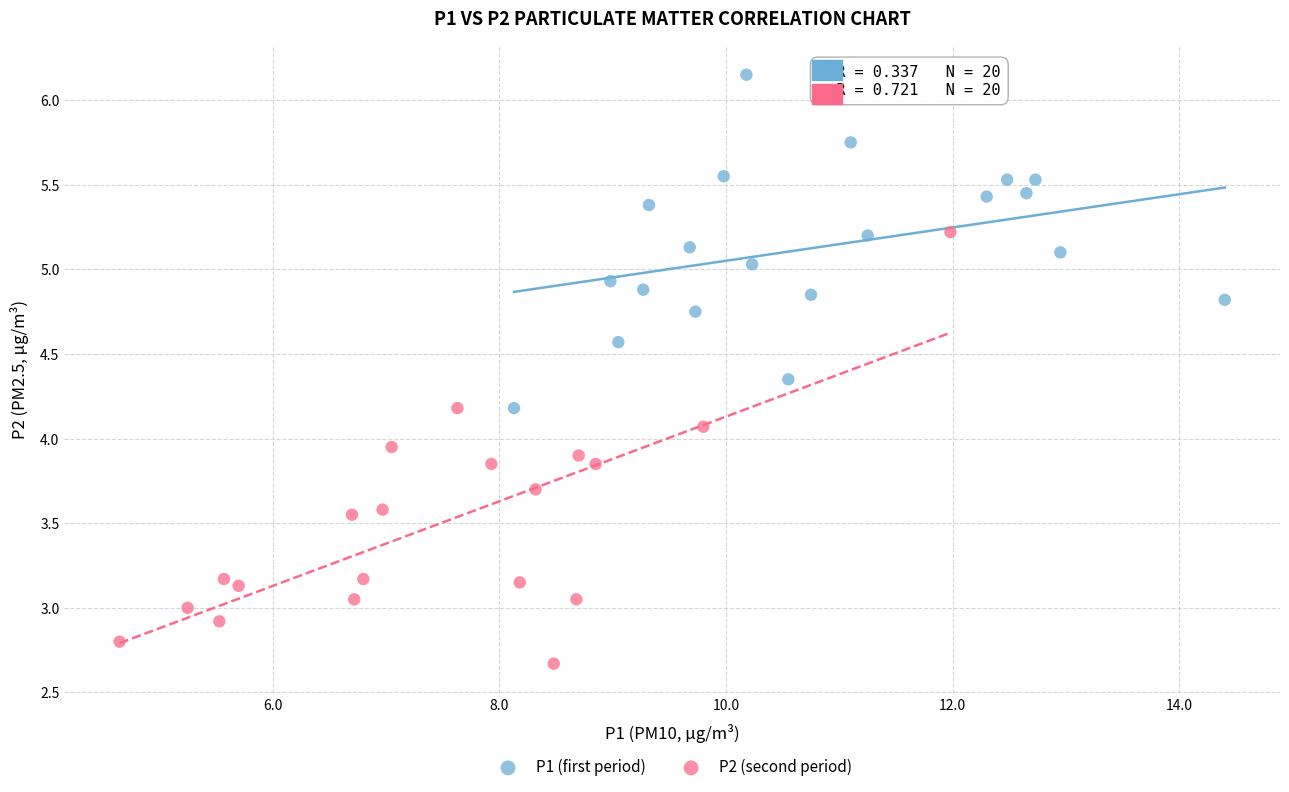

Which series has the widest spread of Y values?

P2 (second period)